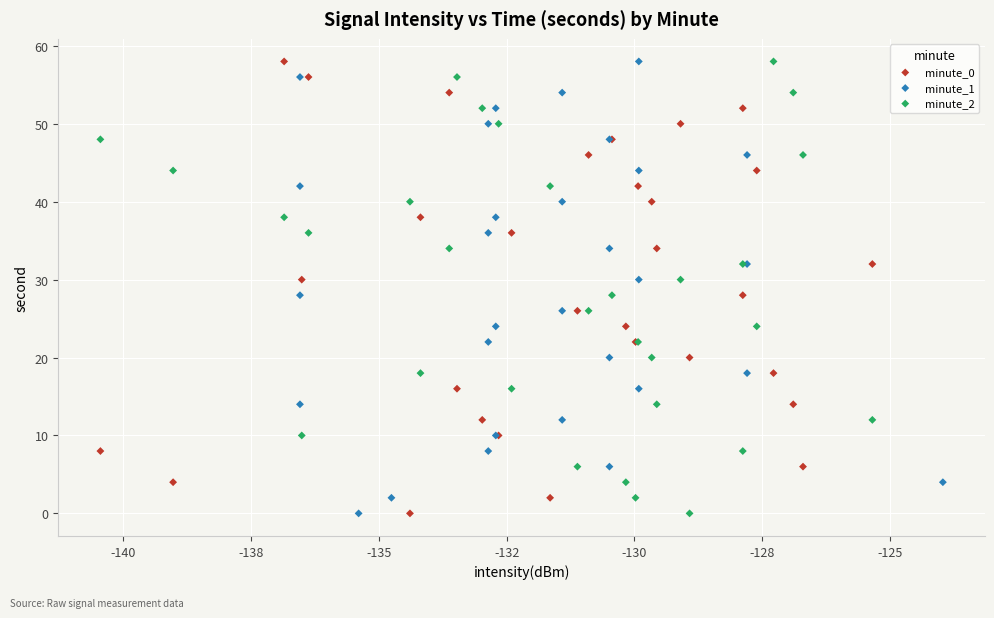

What are all the series names shown in the legend?

minute_0, minute_1, minute_2